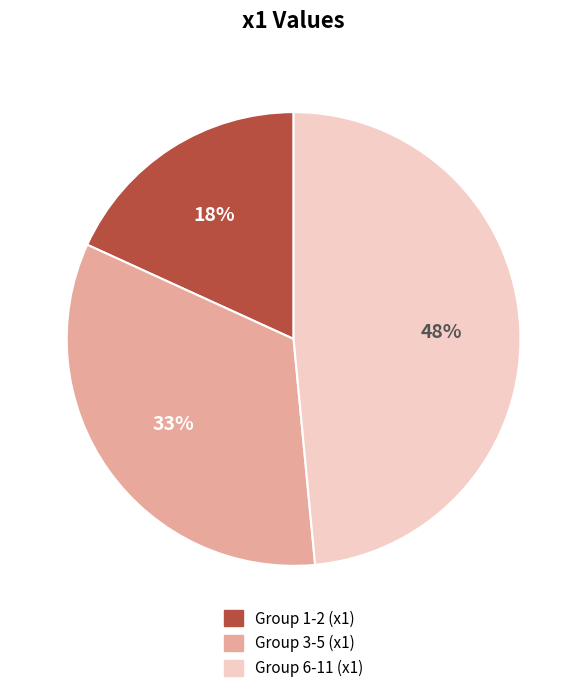

How many slices are in this pie chart?

3